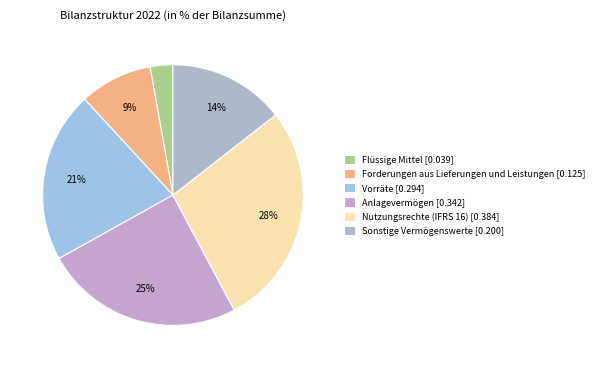

Which slice is the largest?

Nutzungsrechte (IFRS 16)